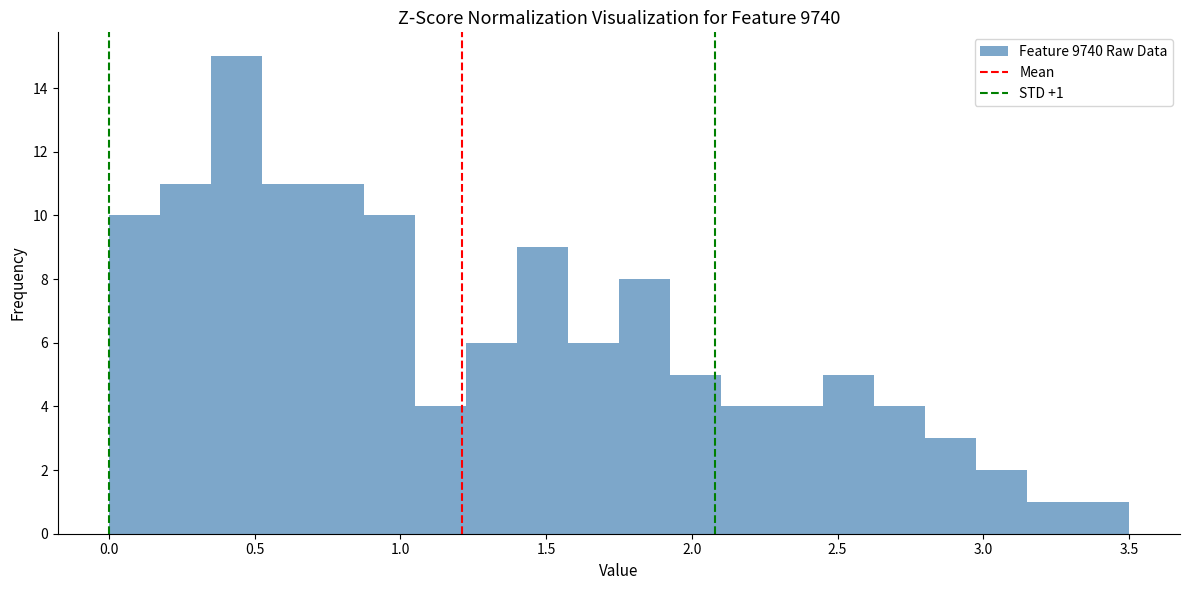

Read against the x-axis, roughly where is the centre of the tallest bar?

0.45